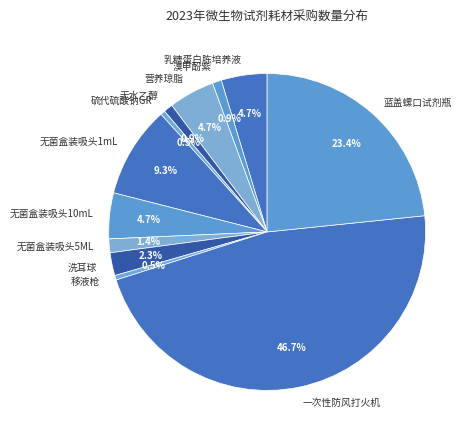

Does any single category account for the majority?

No